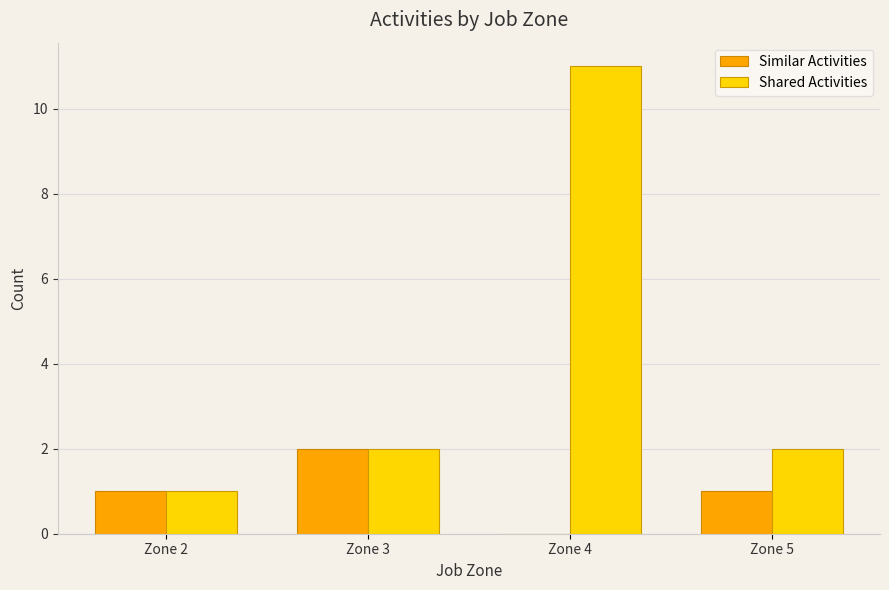

What is the highest value of the Shared Activities series?

11